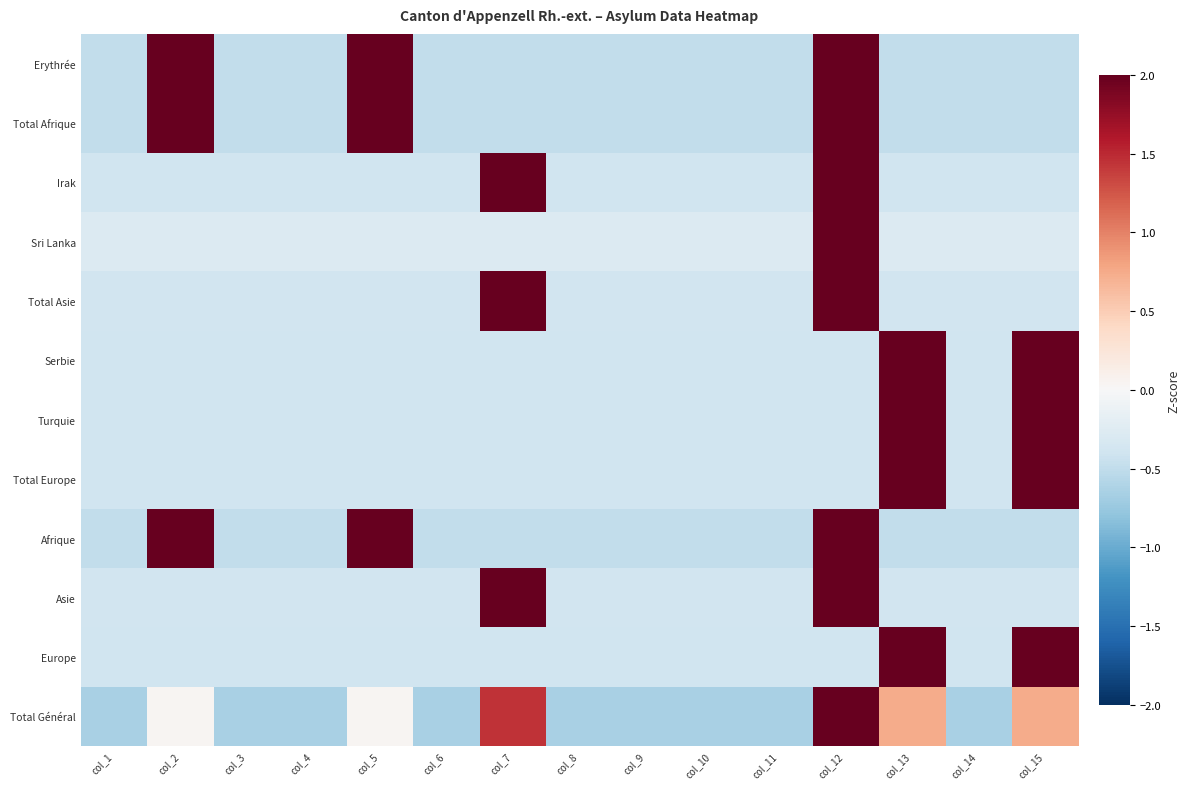

Reading left to right, extract all data points from this chart.

Erythrée: col_1=-0.5	col_2=2.0	col_3=-0.5	col_4=-0.5	col_5=2.0	col_6=-0.5	col_7=-0.5	col_8=-0.5	col_9=-0.5	col_10=-0.5	col_11=-0.5	col_12=2.0	col_13=-0.5	col_14=-0.5	col_15=-0.5
Total Afrique: col_1=-0.5	col_2=2.0	col_3=-0.5	col_4=-0.5	col_5=2.0	col_6=-0.5	col_7=-0.5	col_8=-0.5	col_9=-0.5	col_10=-0.5	col_11=-0.5	col_12=2.0	col_13=-0.5	col_14=-0.5	col_15=-0.5
Irak: col_1=-0.4	col_2=-0.4	col_3=-0.4	col_4=-0.4	col_5=-0.4	col_6=-0.4	col_7=2.5	col_8=-0.4	col_9=-0.4	col_10=-0.4	col_11=-0.4	col_12=2.5	col_13=-0.4	col_14=-0.4	col_15=-0.4
Sri Lanka: col_1=-0.3	col_2=-0.3	col_3=-0.3	col_4=-0.3	col_5=-0.3	col_6=-0.3	col_7=-0.3	col_8=-0.3	col_9=-0.3	col_10=-0.3	col_11=-0.3	col_12=3.7	col_13=-0.3	col_14=-0.3	col_15=-0.3
Total Asie: col_1=-0.4	col_2=-0.4	col_3=-0.4	col_4=-0.4	col_5=-0.4	col_6=-0.4	col_7=2.1	col_8=-0.4	col_9=-0.4	col_10=-0.4	col_11=-0.4	col_12=2.9	col_13=-0.4	col_14=-0.4	col_15=-0.4
Serbie: col_1=-0.4	col_2=-0.4	col_3=-0.4	col_4=-0.4	col_5=-0.4	col_6=-0.4	col_7=-0.4	col_8=-0.4	col_9=-0.4	col_10=-0.4	col_11=-0.4	col_12=-0.4	col_13=2.5	col_14=-0.4	col_15=2.5
Turquie: col_1=-0.4	col_2=-0.4	col_3=-0.4	col_4=-0.4	col_5=-0.4	col_6=-0.4	col_7=-0.4	col_8=-0.4	col_9=-0.4	col_10=-0.4	col_11=-0.4	col_12=-0.4	col_13=2.5	col_14=-0.4	col_15=2.5
Total Europe: col_1=-0.4	col_2=-0.4	col_3=-0.4	col_4=-0.4	col_5=-0.4	col_6=-0.4	col_7=-0.4	col_8=-0.4	col_9=-0.4	col_10=-0.4	col_11=-0.4	col_12=-0.4	col_13=2.5	col_14=-0.4	col_15=2.5
Afrique: col_1=-0.5	col_2=2.0	col_3=-0.5	col_4=-0.5	col_5=2.0	col_6=-0.5	col_7=-0.5	col_8=-0.5	col_9=-0.5	col_10=-0.5	col_11=-0.5	col_12=2.0	col_13=-0.5	col_14=-0.5	col_15=-0.5
Asie: col_1=-0.4	col_2=-0.4	col_3=-0.4	col_4=-0.4	col_5=-0.4	col_6=-0.4	col_7=2.1	col_8=-0.4	col_9=-0.4	col_10=-0.4	col_11=-0.4	col_12=2.9	col_13=-0.4	col_14=-0.4	col_15=-0.4
Europe: col_1=-0.4	col_2=-0.4	col_3=-0.4	col_4=-0.4	col_5=-0.4	col_6=-0.4	col_7=-0.4	col_8=-0.4	col_9=-0.4	col_10=-0.4	col_11=-0.4	col_12=-0.4	col_13=2.5	col_14=-0.4	col_15=2.5
Total Général: col_1=-0.6	col_2=0.0	col_3=-0.6	col_4=-0.6	col_5=0.0	col_6=-0.6	col_7=1.4	col_8=-0.6	col_9=-0.6	col_10=-0.6	col_11=-0.6	col_12=2.8	col_13=0.7	col_14=-0.6	col_15=0.7